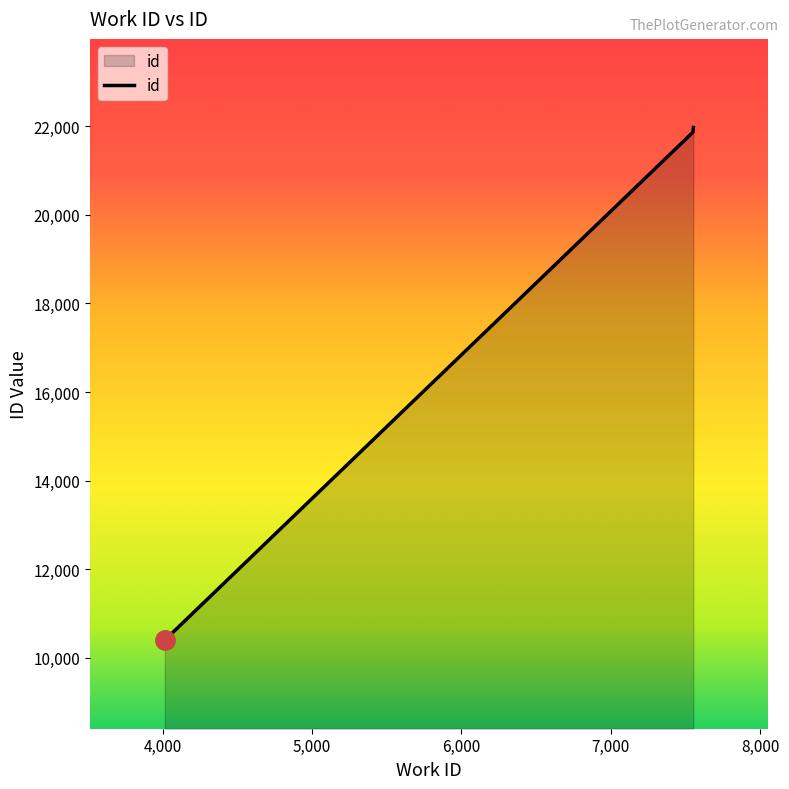

What is the average value?

18077